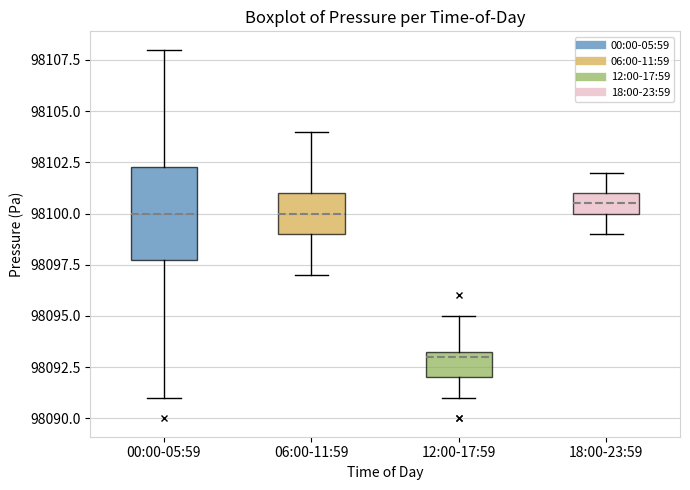

Reading left to right, transcribe this box plot: for each box, give where its median line is, the range the box spans, and where its two whiskers end, as read against the y-axis. The values are not printed on the chart, so give them approximately, as read against the axis.

00:00-05:59: median 98100.0, box 98098.0 to 98102.5, whiskers 98091.0 to 98108.0
06:00-11:59: median 98100.0, box 98099.0 to 98101.0, whiskers 98097.0 to 98104.0
12:00-17:59: median 98093.0, box 98092.0 to 98093.5, whiskers 98091.0 to 98095.0
18:00-23:59: median 98100.5, box 98100.0 to 98101.0, whiskers 98099.0 to 98102.0